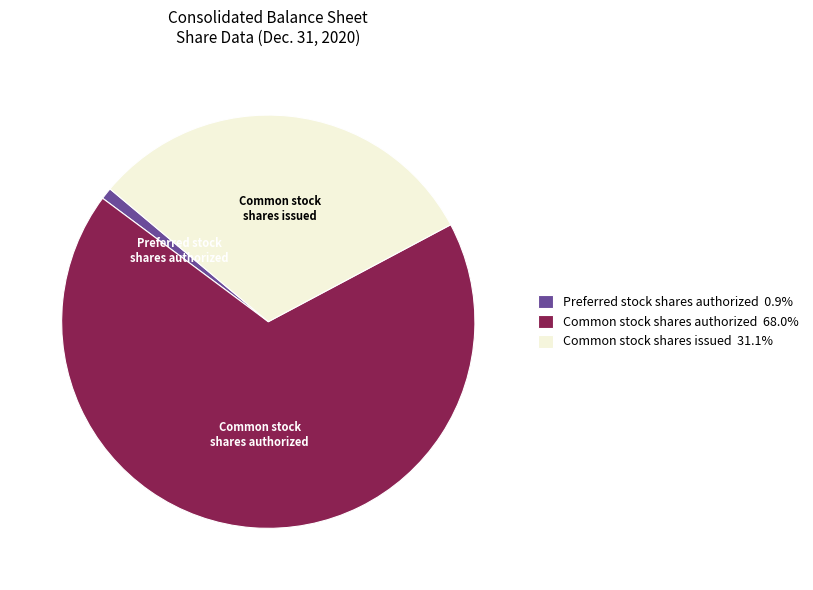

Combined, do Common stock shares issued and Preferred stock shares authorized account for over 50%?

No